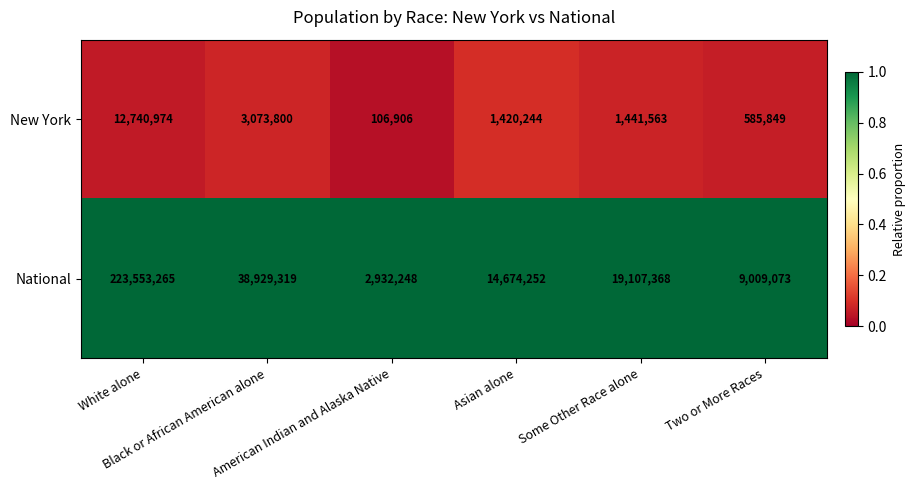

Which series has the largest total across all categories?

National